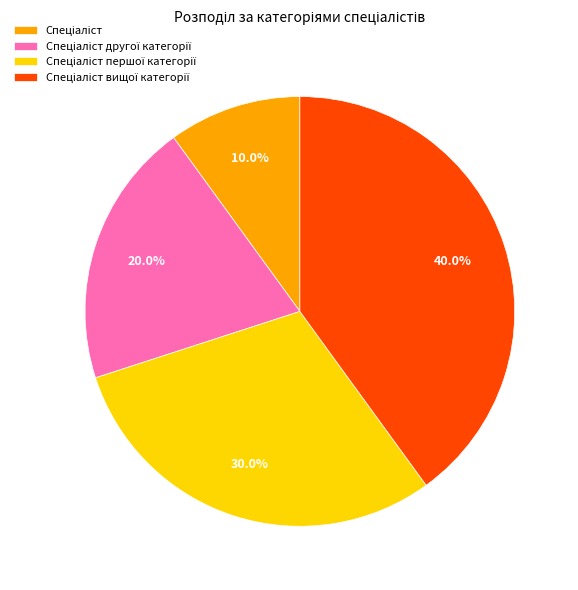

Is there any slice that represents more than half of the pie?

No